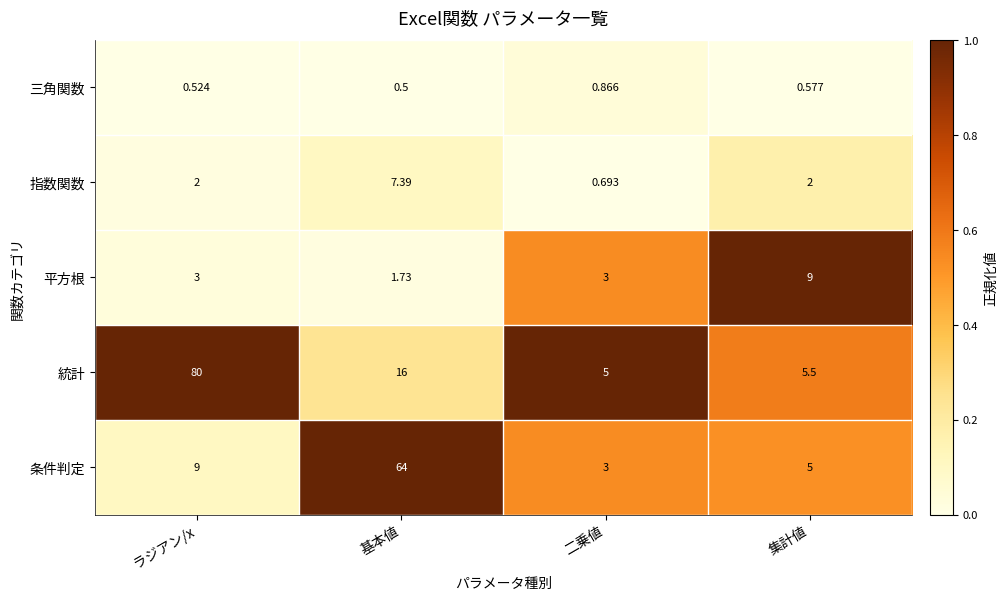

What is the spread (max minus min) of values at 二乗値?

4.3